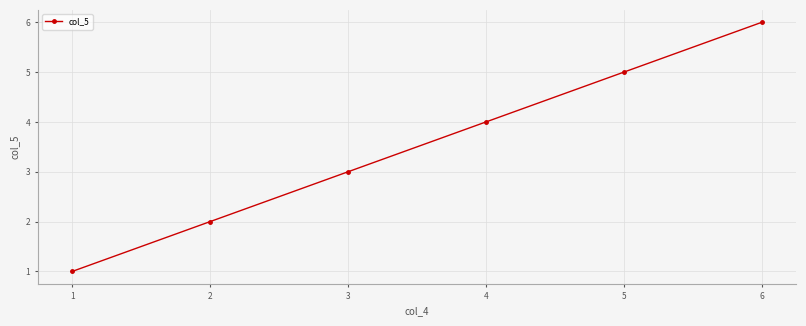

What is the change in value from 2 to 3?

+1